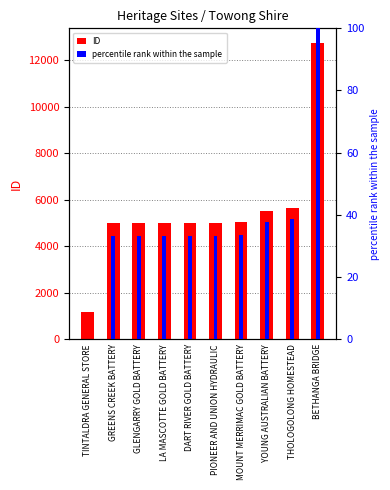

Reading right to left, list all the values displayed in this chart.

ID: 12738.0	5629.0	5516.0	5052.0	5013.0	5008.0	5007.0	5006.0	4990.0	1155.0
percentile rank within the sample: 100.0	38.6	37.7	33.6	33.3	33.3	33.3	33.2	33.1	0.0